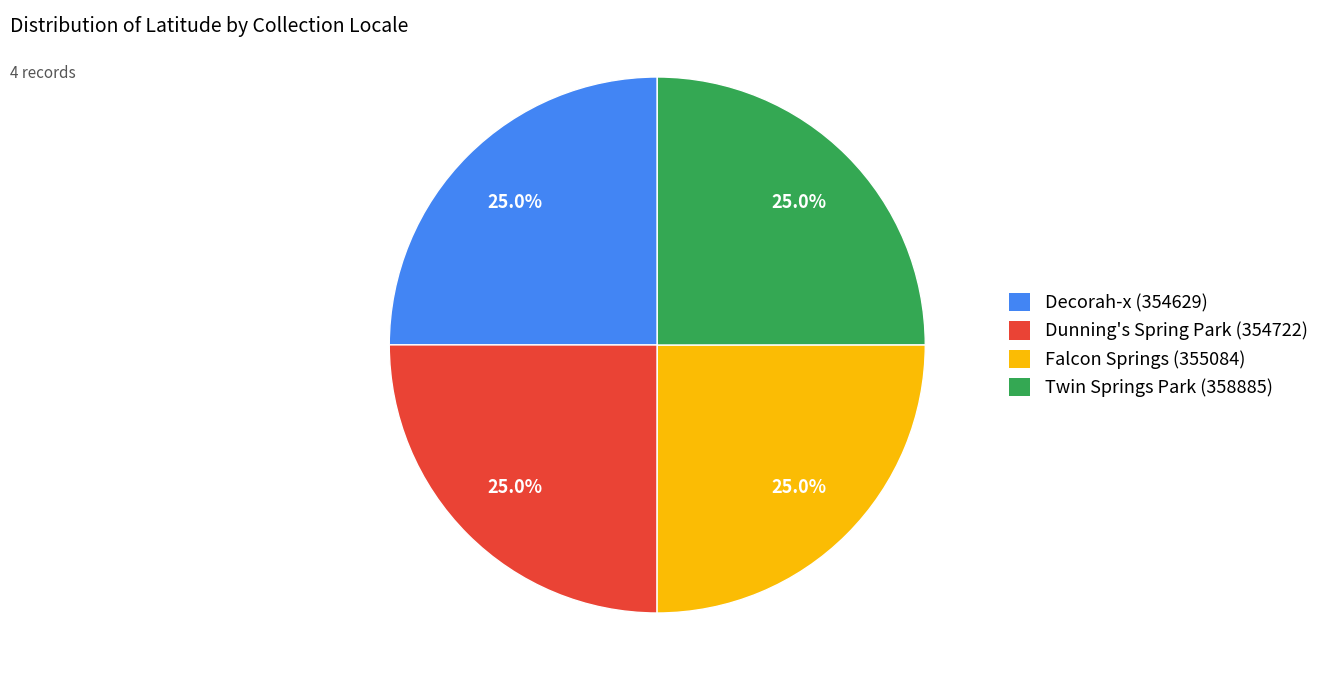

To the nearest percent, what is the average slice percentage?

25%